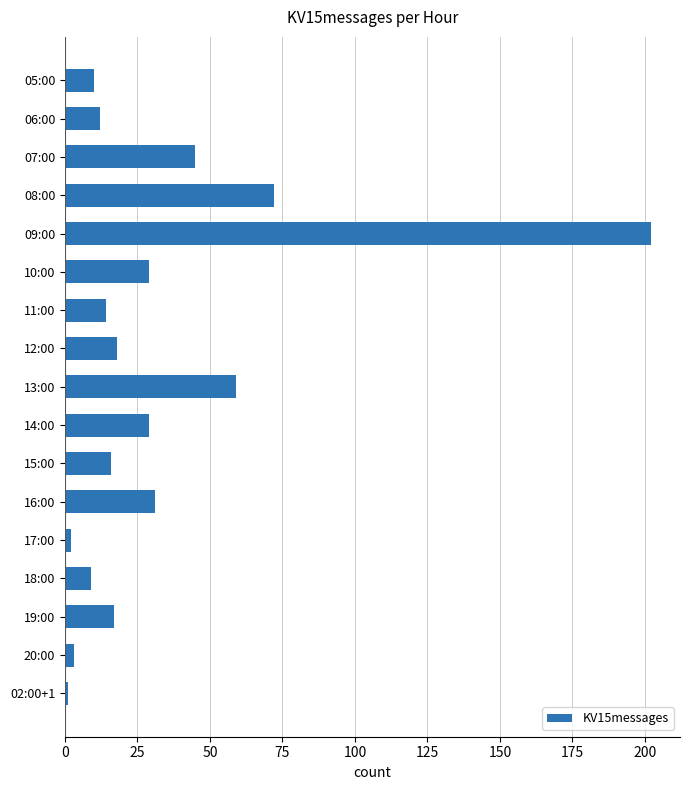

What is the sum of all values?

569